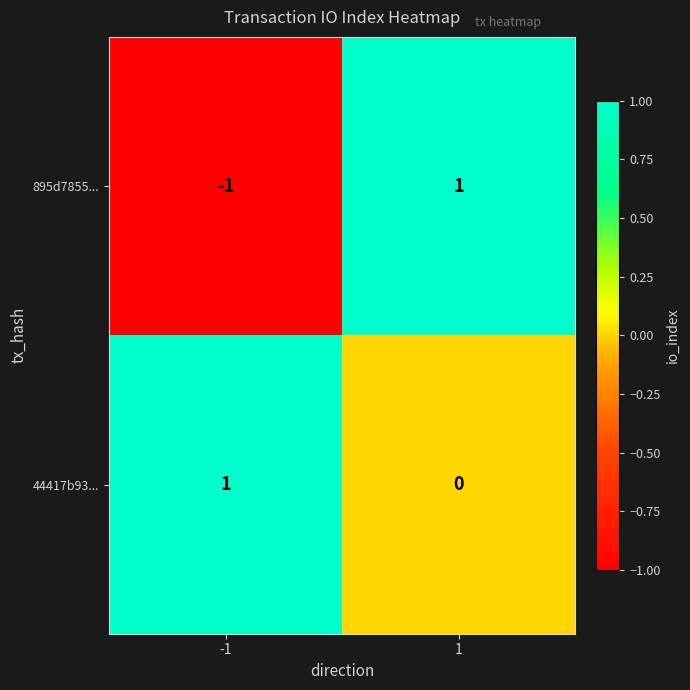

Is it true that 44417b93... equals 1 at -1?

True